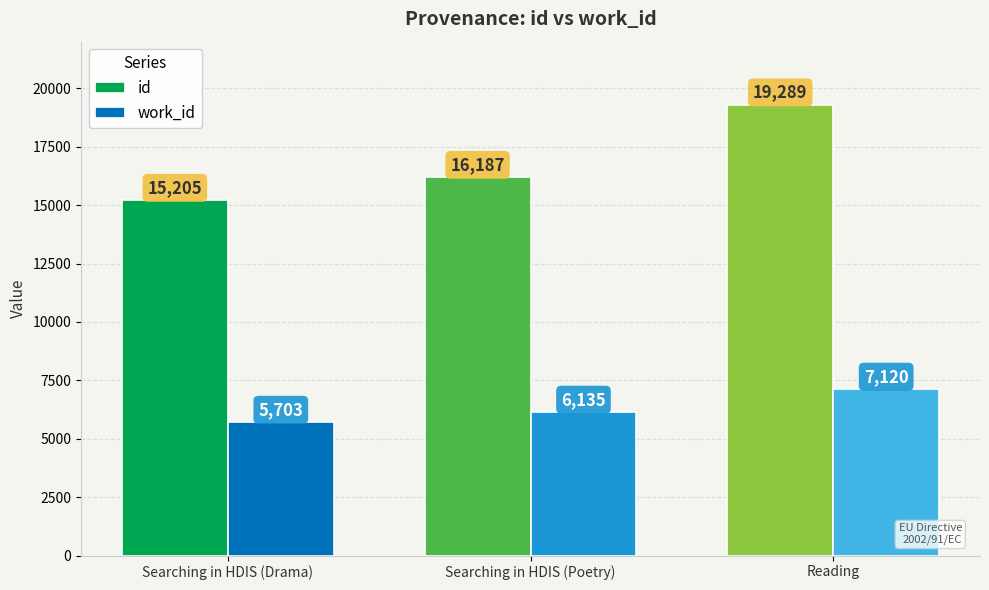

Rank the series by their average value, from highest to lowest.

id, work_id